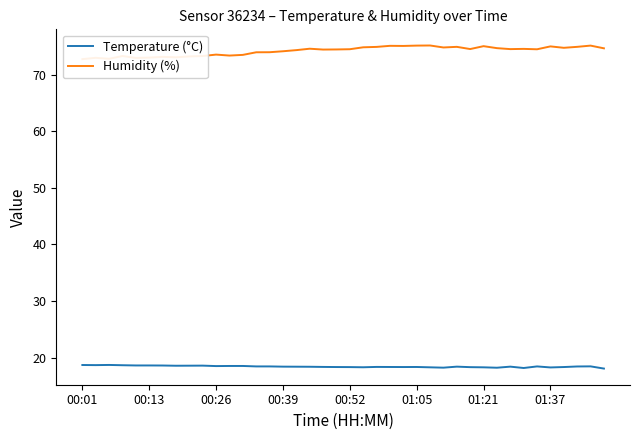

True or false: Temperature (°C) has a value of 6.9 at 39.

False